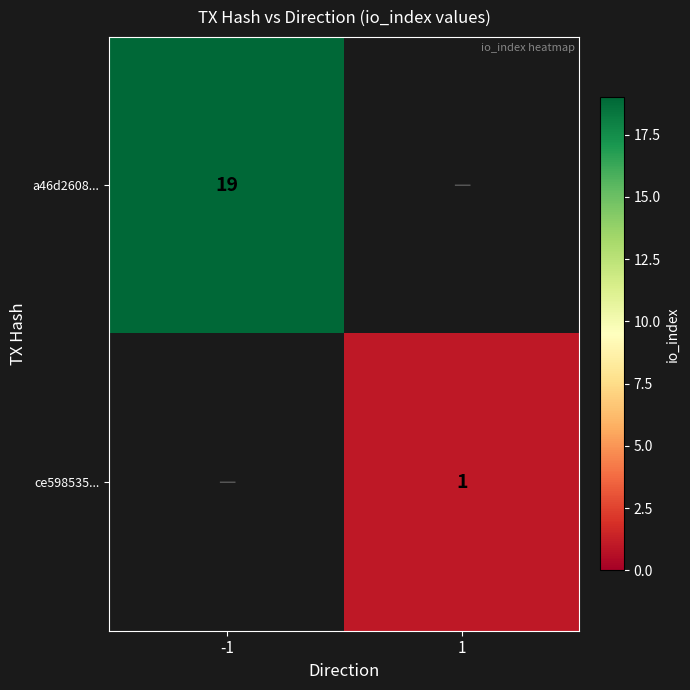

What is the greatest value displayed?

19.0